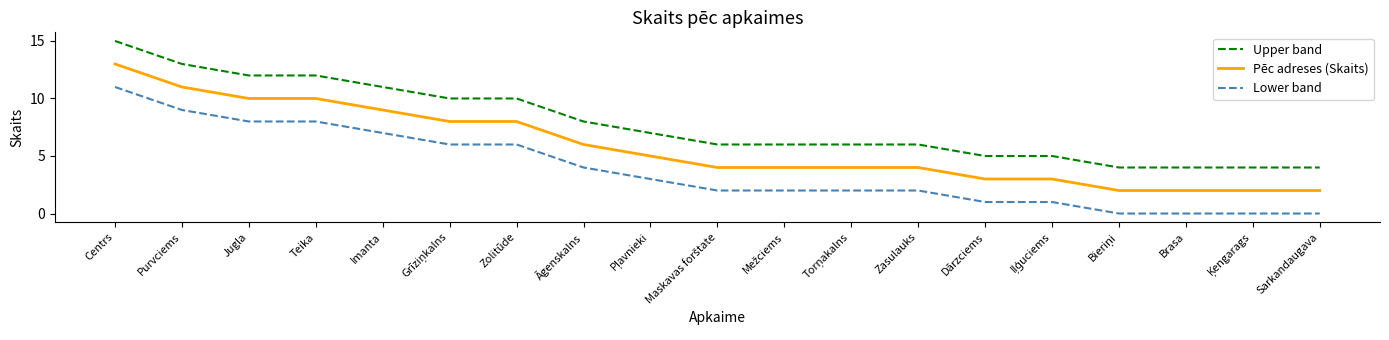

What is the difference between the Lower band values at Jugla and Āgenskalns?

4